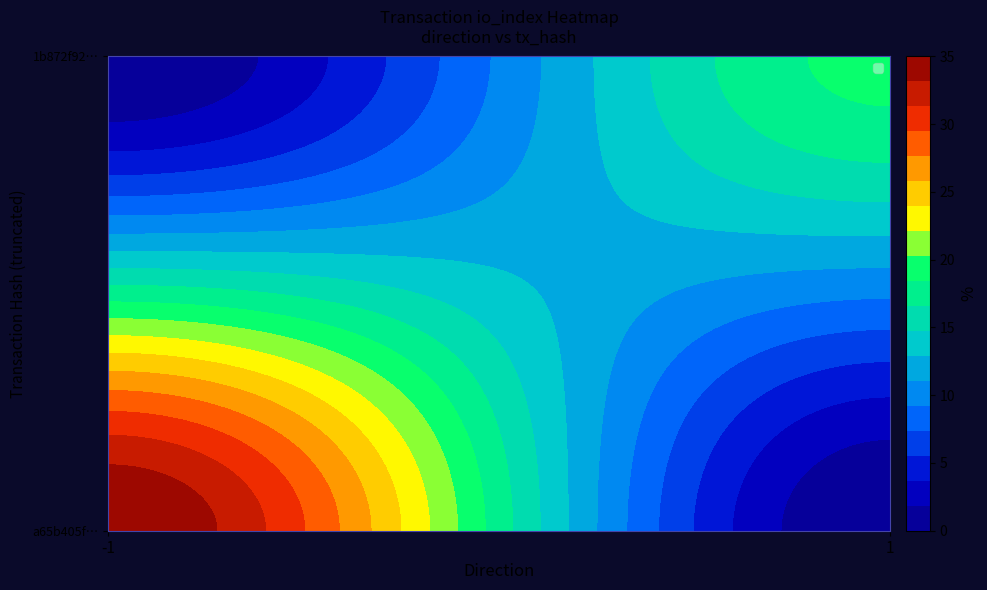

What is the highest value of the 1b872f9222947cc145ad0470076396c7cdc2be8 series?

19